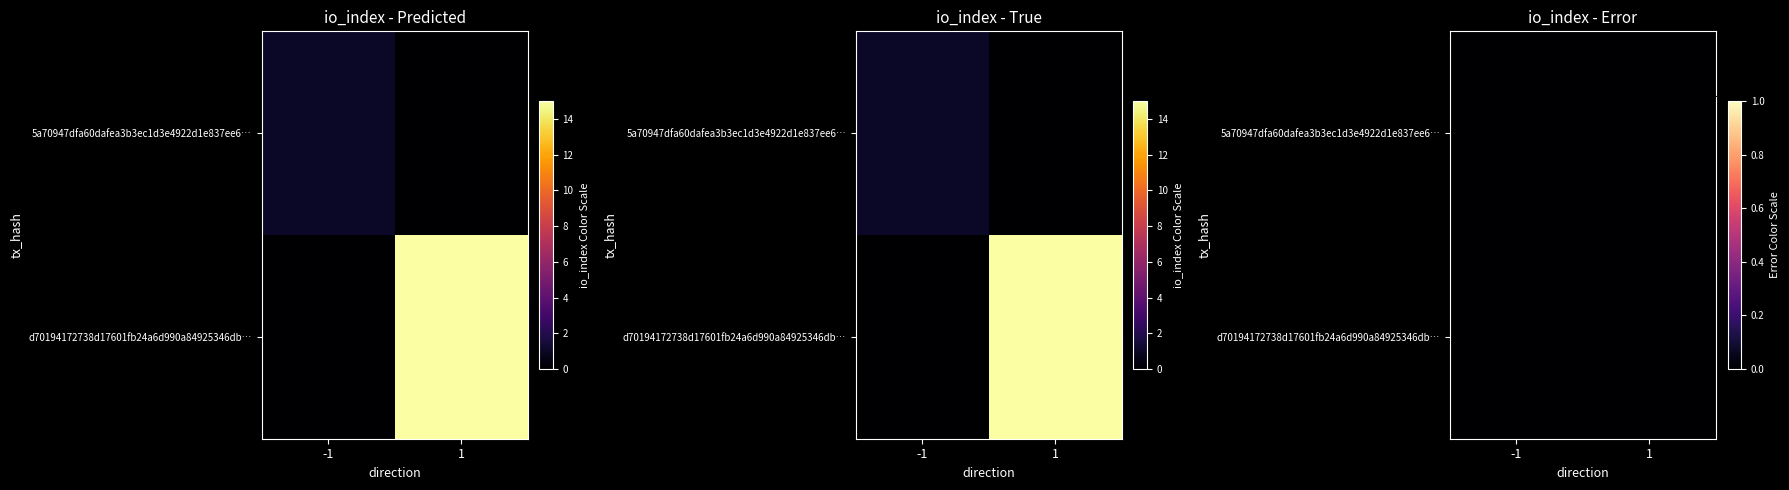

What is the average value of the d70194172738d17601fb24a6d990a84925346db series?

8